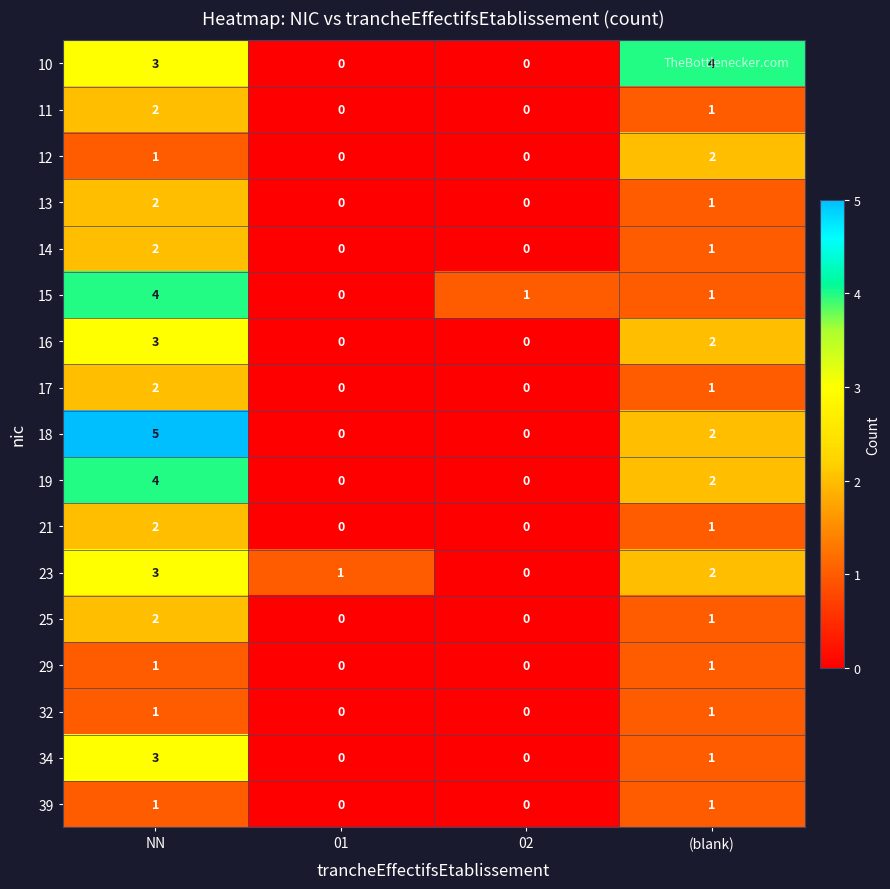

What is the sum of all 13 values?

3